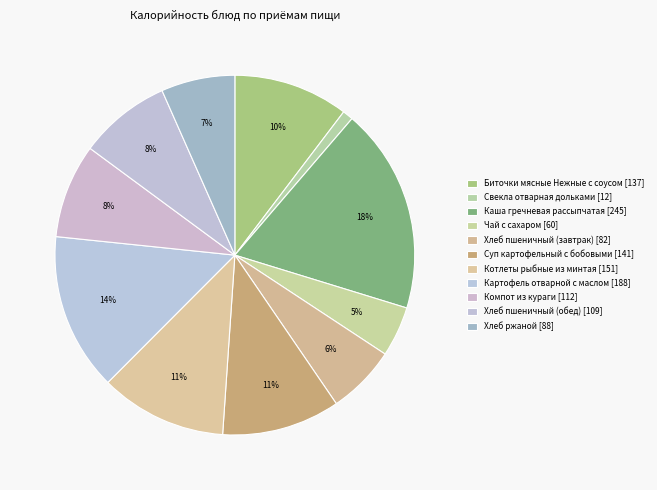

Does Котлеты рыбные из минтая account for over 50% of the chart?

No